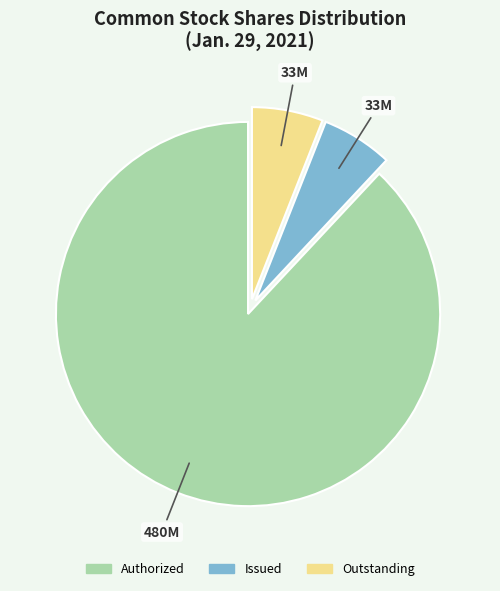

How many segments does this pie chart have?

3